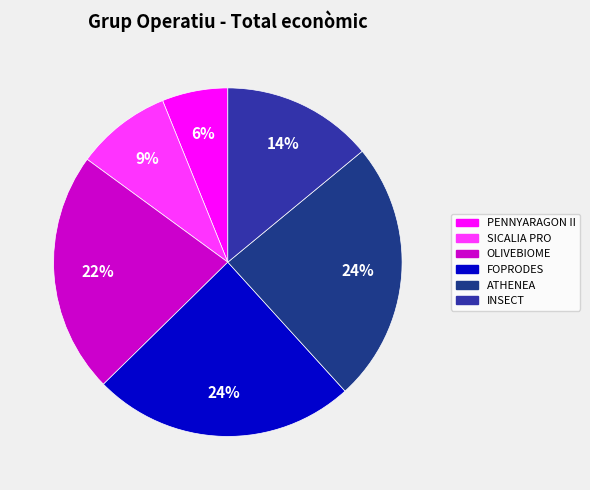

Rank the categories by value from highest to lowest.

FOPRODES, ATHENEA, OLIVEBIOME, INSECT, SICALIA PRO, PENNYARAGON II